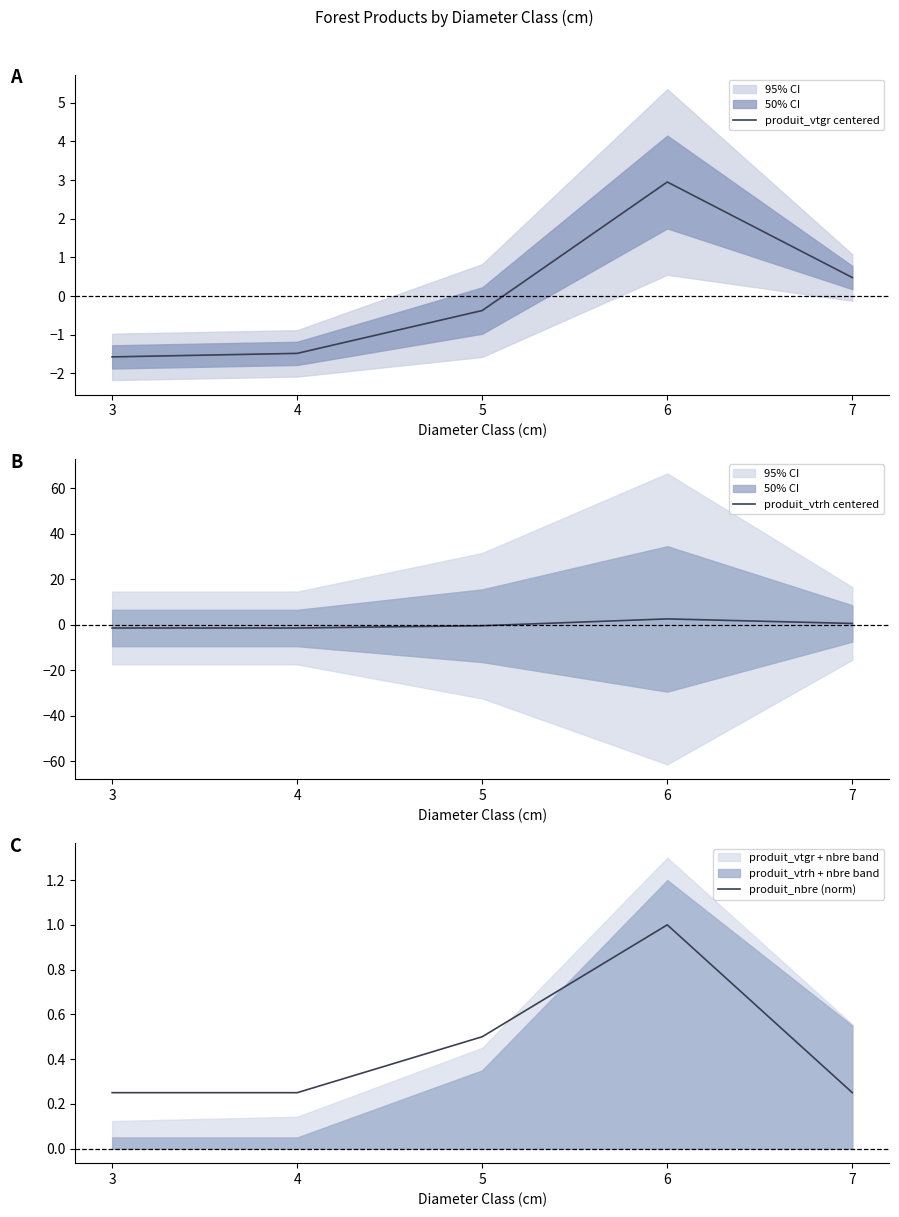

At how many categories does at least one series exceed 0?

5